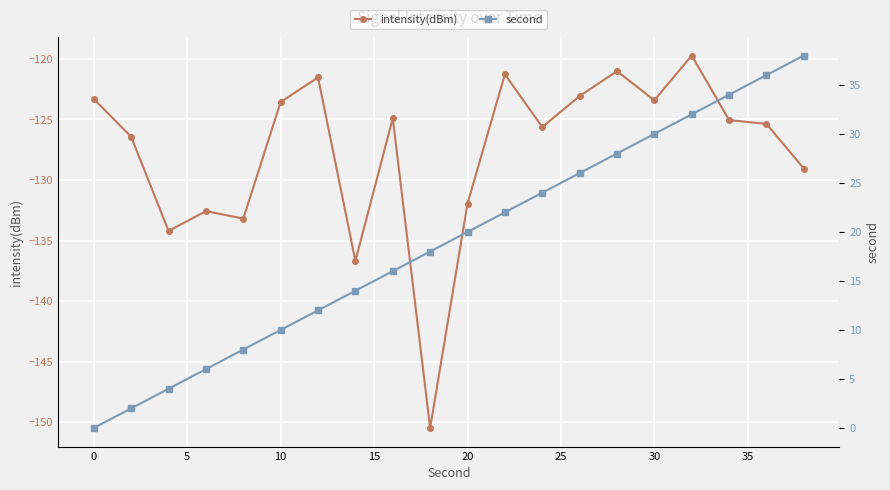

What is the highest value of the intensity(dBm) series?

-119.7